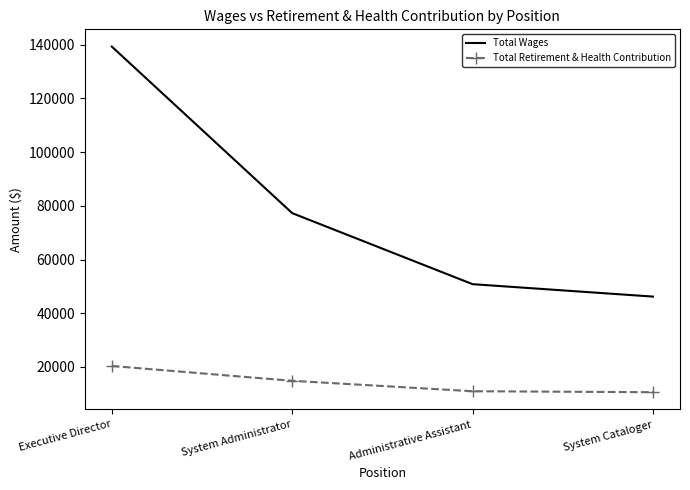

Which label corresponds to the largest value in the chart?

Executive Director